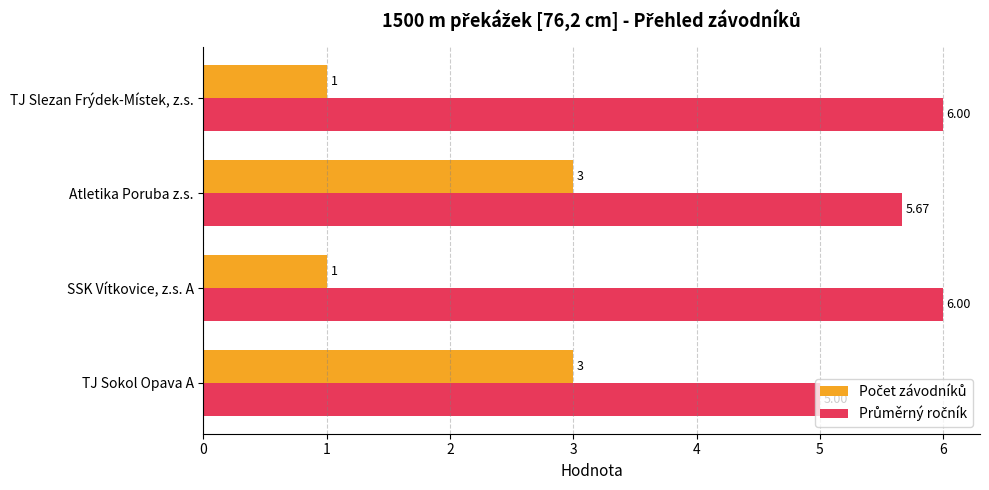

What is the spread (max minus min) of values at TJ Sokol Opava A?

2.0